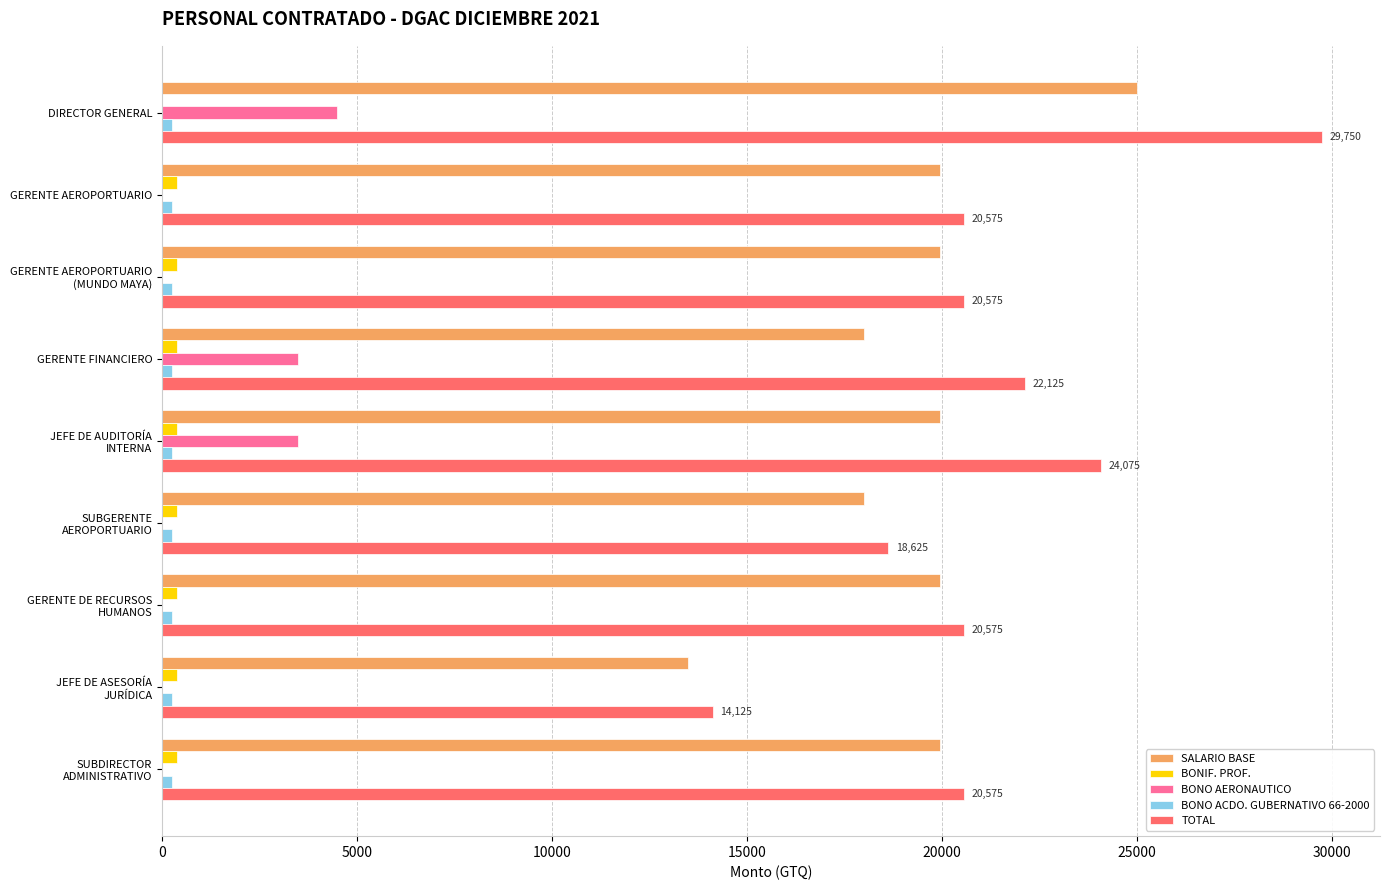

Which series has the largest total across all categories?

TOTAL